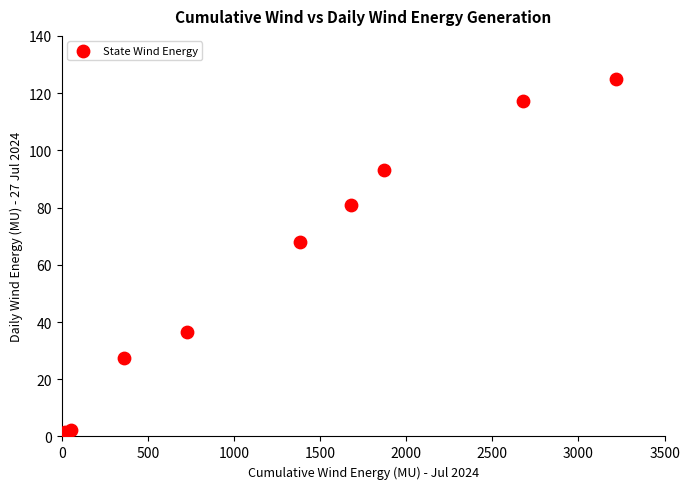

What Y value in the scatter plot is closest to 63?

67.8